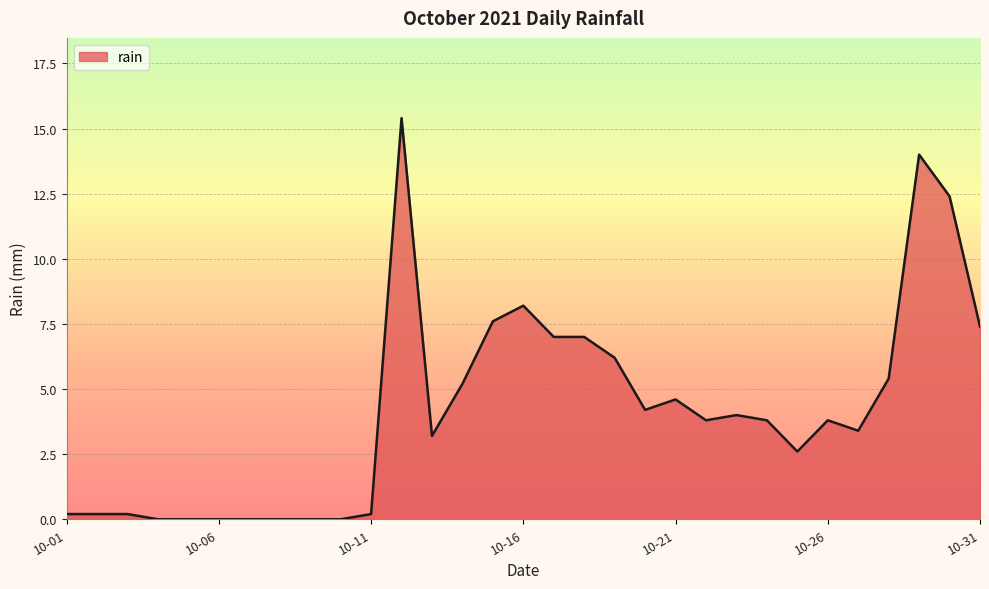

What is the greatest value displayed?

15.4